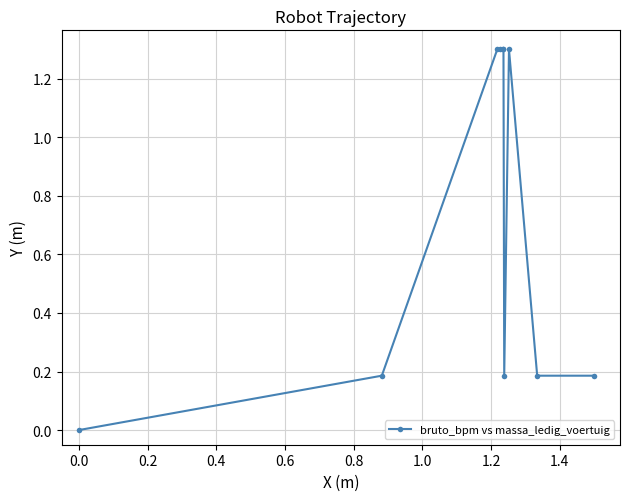

What is the value of the 3rd point from the left?

1.3